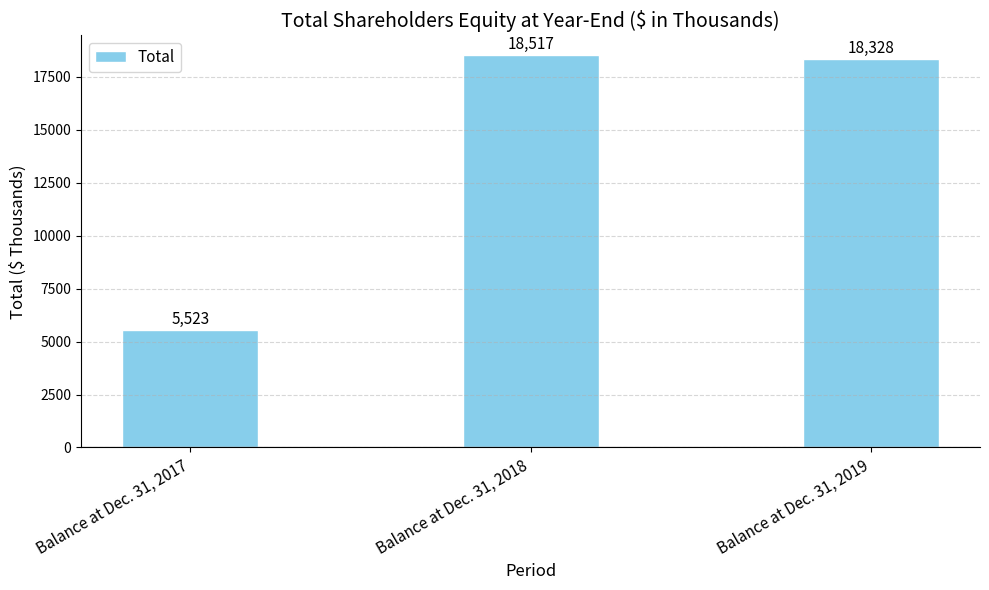

What is the average value?

14123